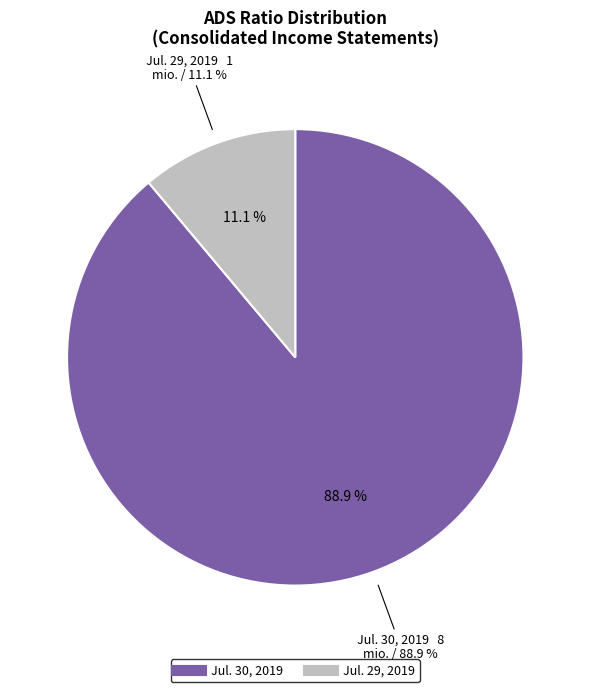

Is it true that Jul. 30, 2019 is 89% of the pie?

True